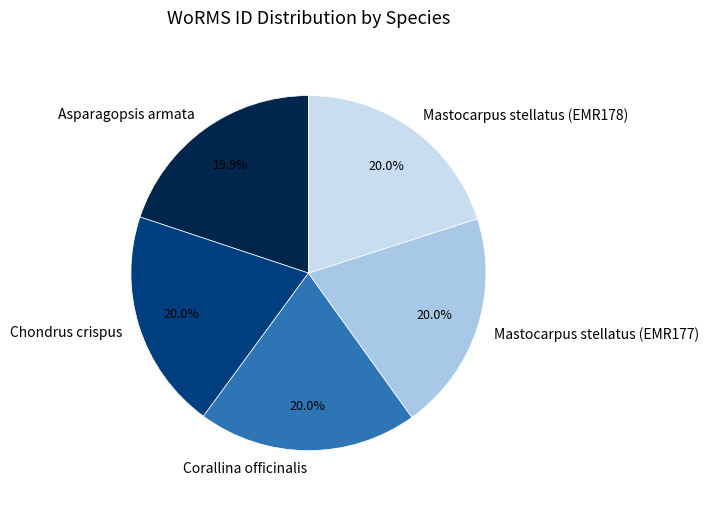

What portion of the pie excludes Asparagopsis armata?

80.1%